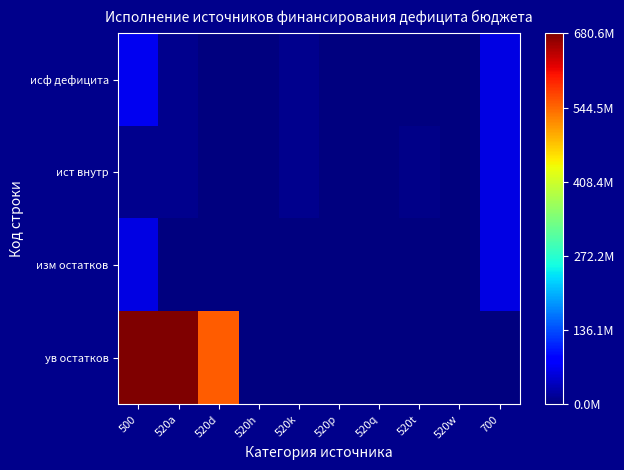

Which series has the largest total across all categories?

ув остатков